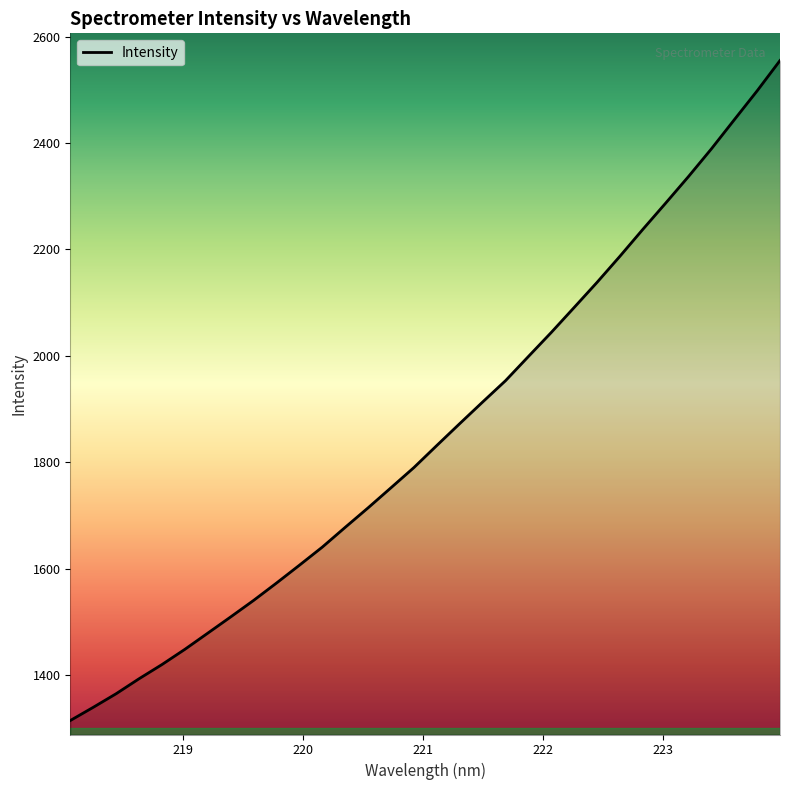

Reading right to left, extract all data points from this chart.

2555.2	2498.2	2443.8	2389.2	2337.2	2287.1	2237.7	2187.2	2138.1	2090.9	2044.0	1998.7	1953.2	1913.1	1872.5	1831.4	1790.0	1752.0	1714.3	1677.6	1640.4	1606.3	1572.8	1540.1	1509.1	1478.6	1448.2	1419.5	1392.8	1364.7	1339.1	1314.3